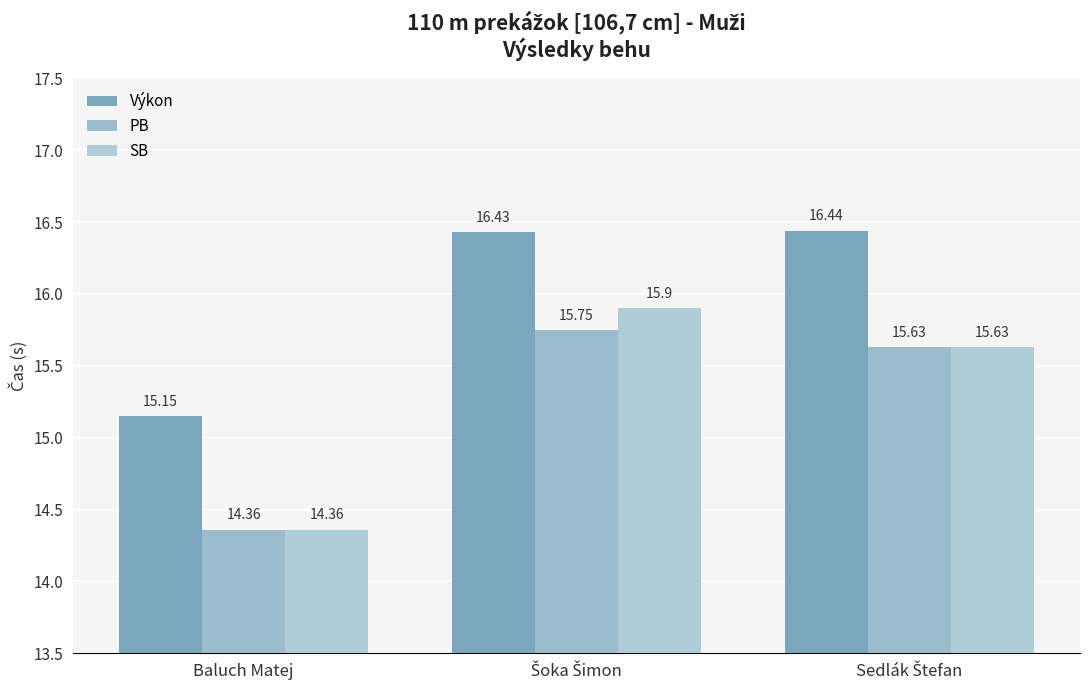

What is the label of the 2nd bar from the left?

Šoka Šimon